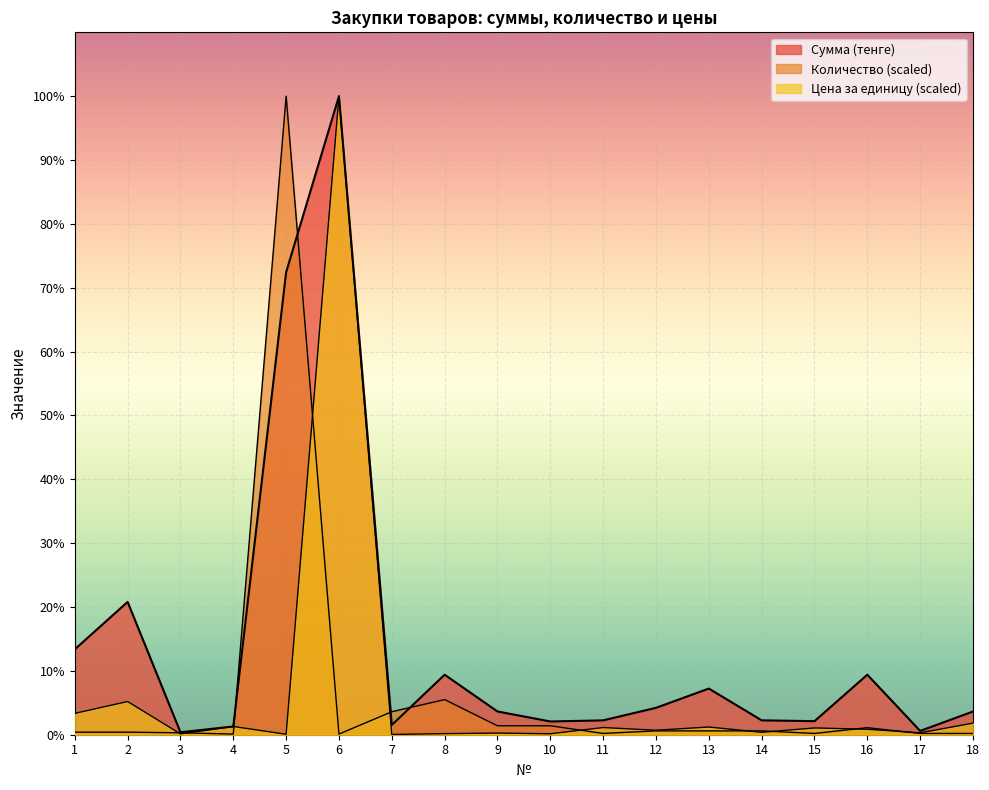

The Количество series shows 5384.8 at 15. True or false?

True